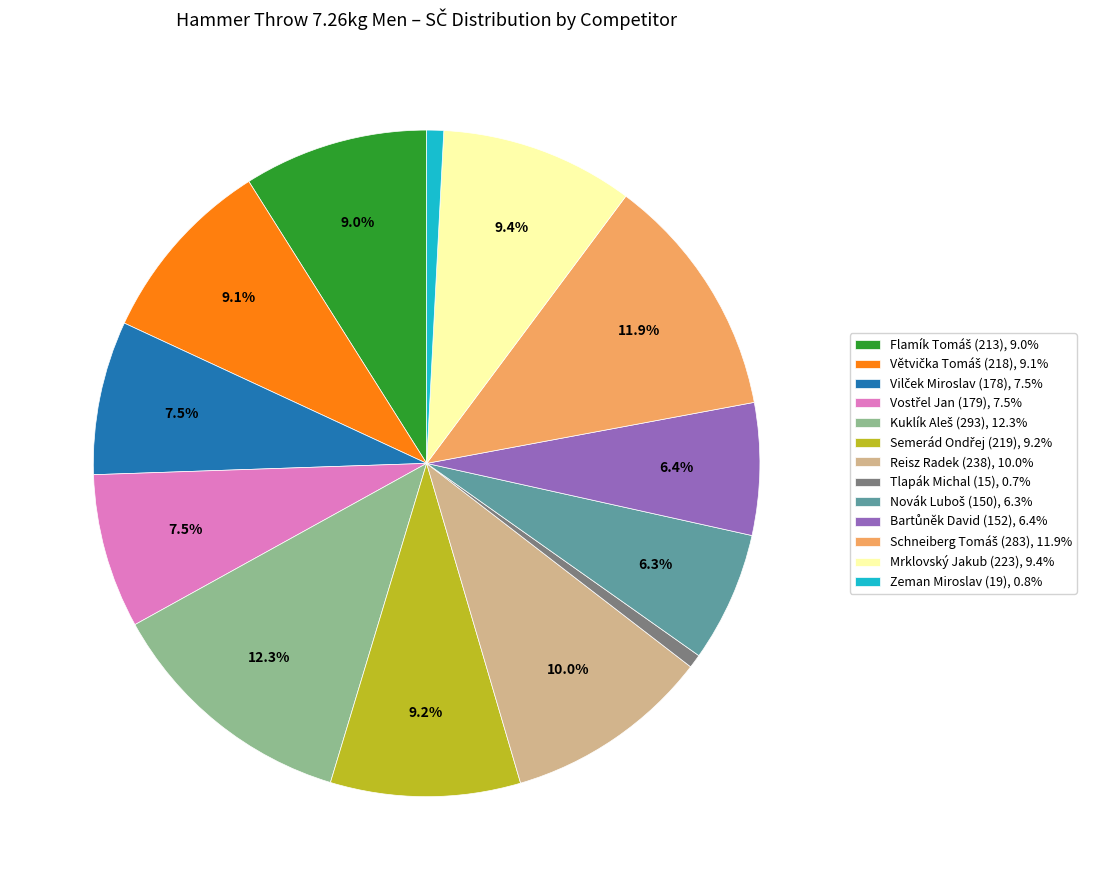

Is there any slice that represents more than half of the pie?

No